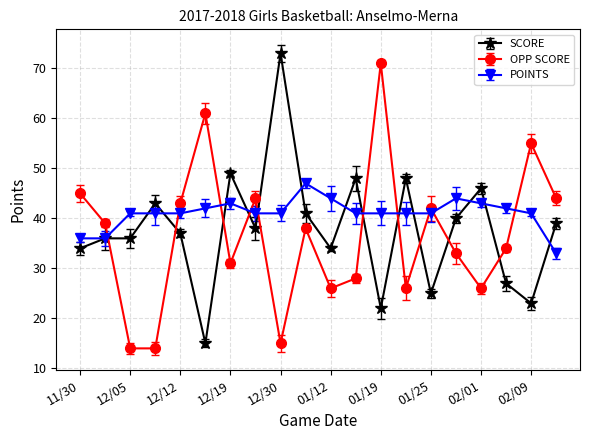

True or false: OPP SCORE has more than 2 interior local peaks.

True